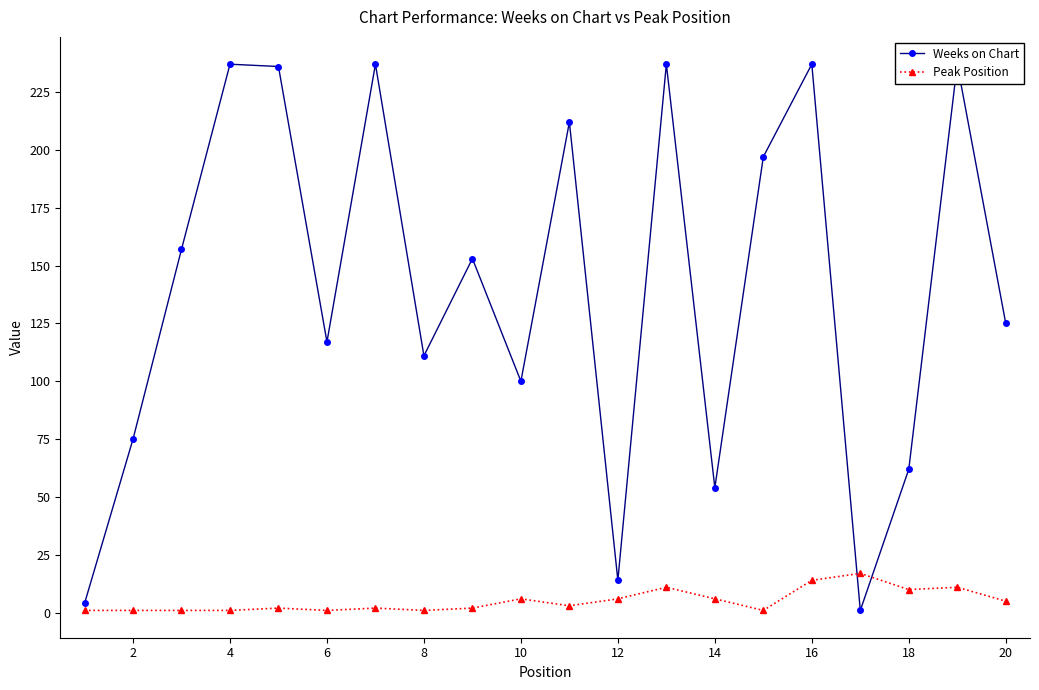

Reading left to right, what are all the values shown in this chart?

Weeks on Chart: 4	75	157	237	236	117	237	111	153	100	212	14	237	54	197	237	1	62	237	125
Peak Position: 1	1	1	1	2	1	2	1	2	6	3	6	11	6	1	14	17	10	11	5